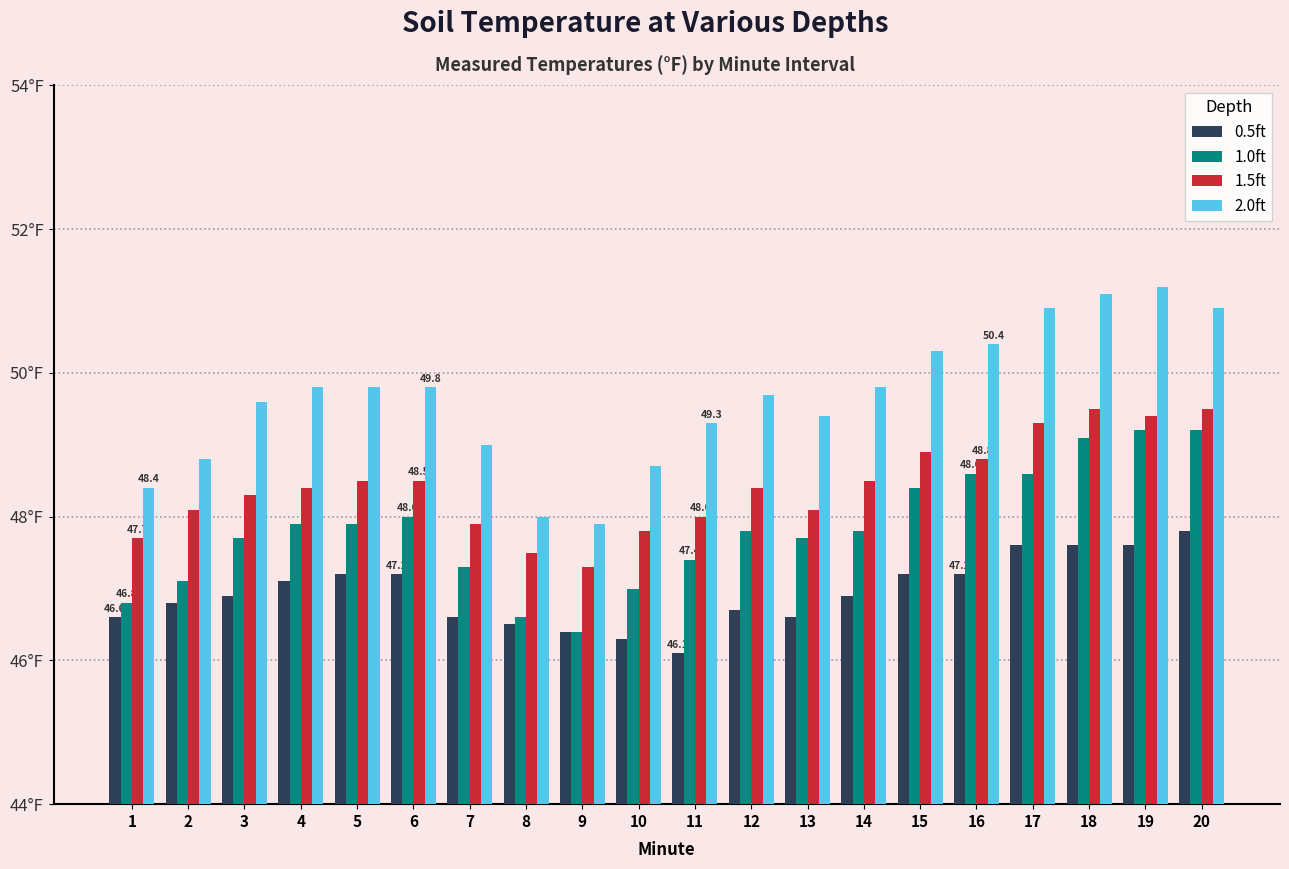

What are all the series names shown in the legend?

0.5ft, 1.0ft, 1.5ft, 2.0ft